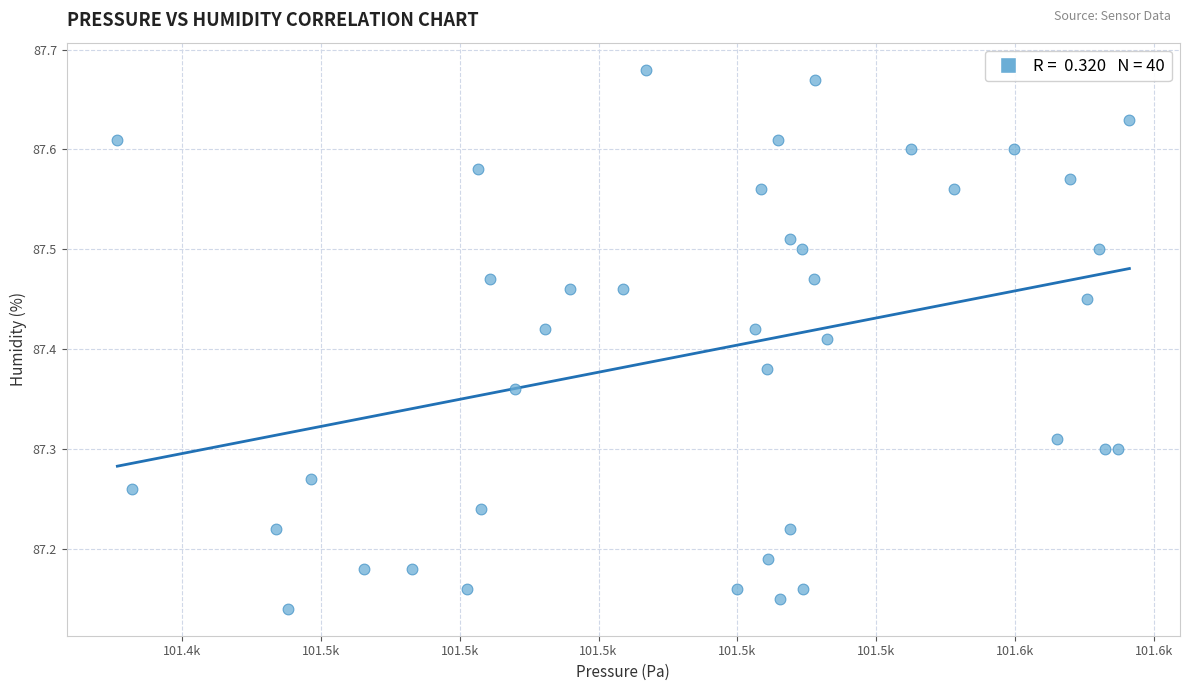

What is the range of Y values (max minus min)?

0.5